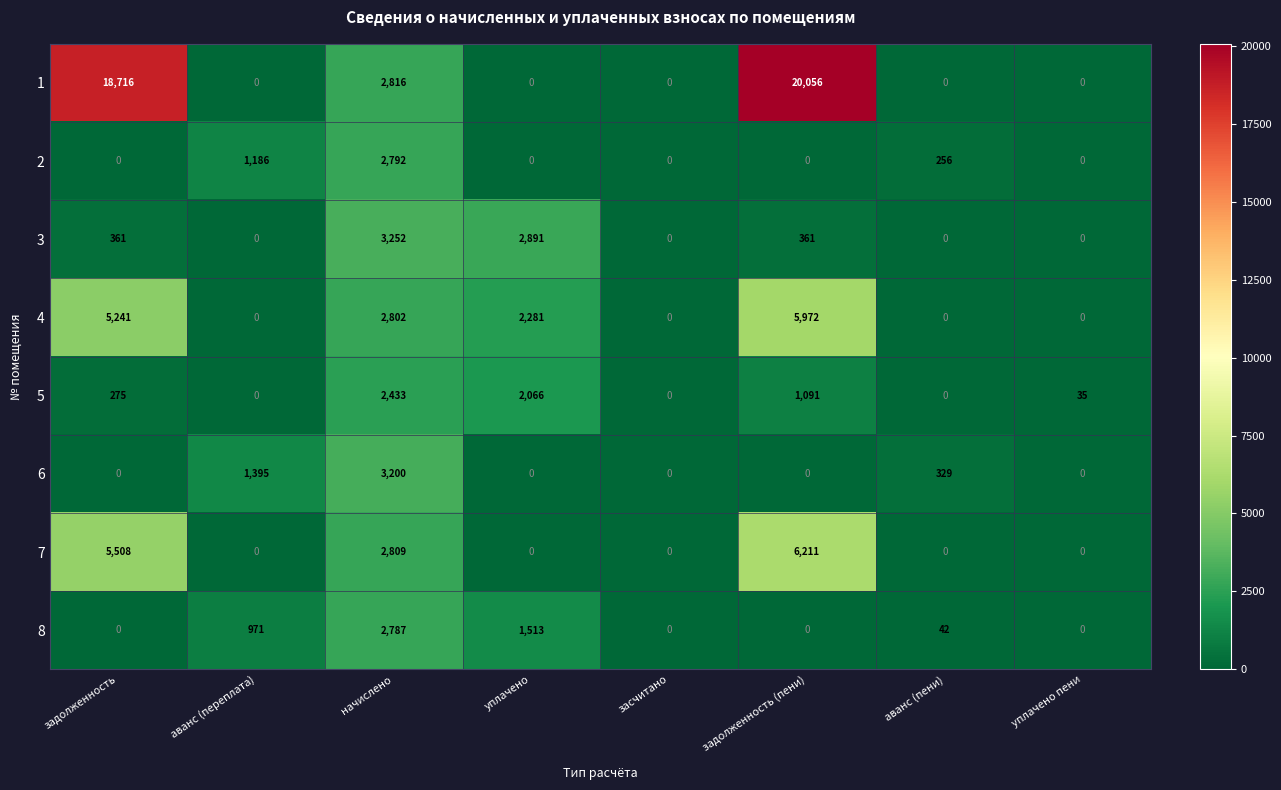

What is the difference between the highest and lowest values at уплачено пени?

35